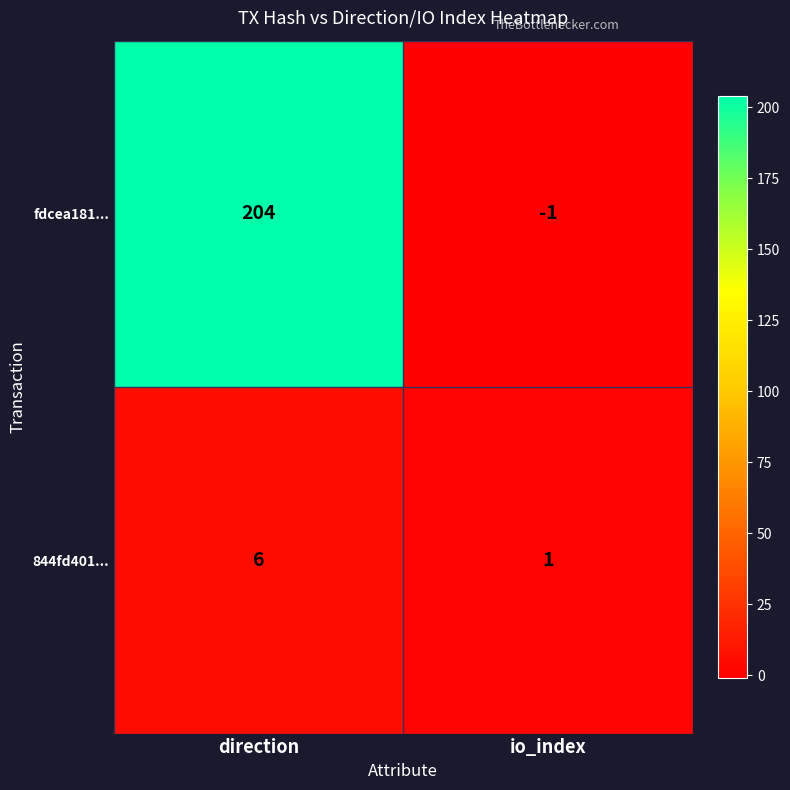

What is the greatest value displayed?

204